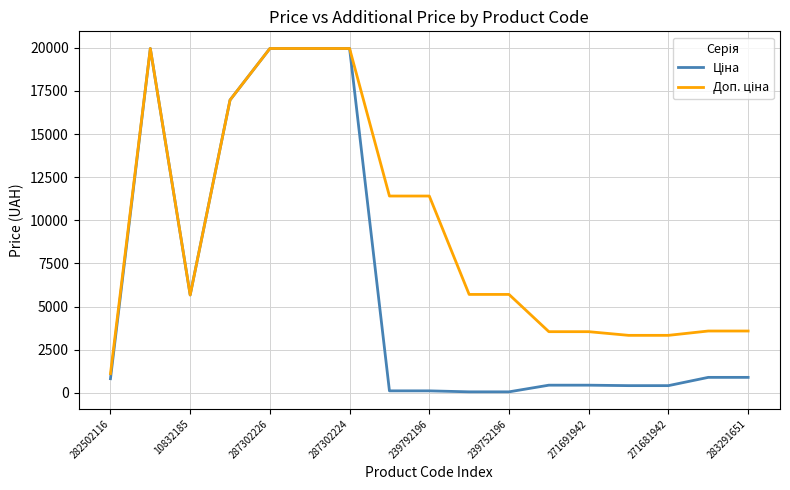

Does the chart have visible grid lines?

Yes